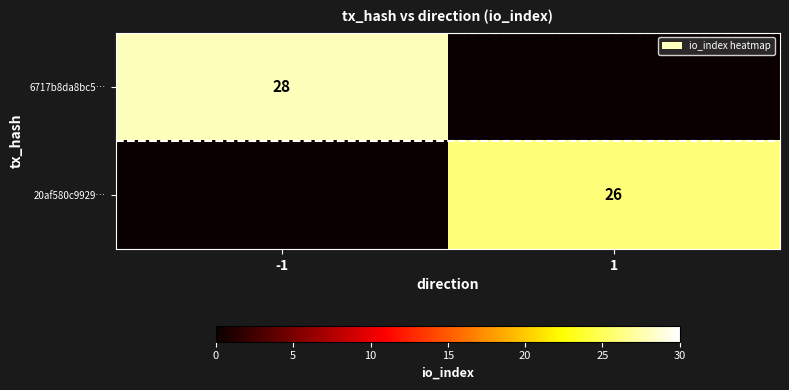

Is it true that 20af580c9929… equals 26 at 1?

True